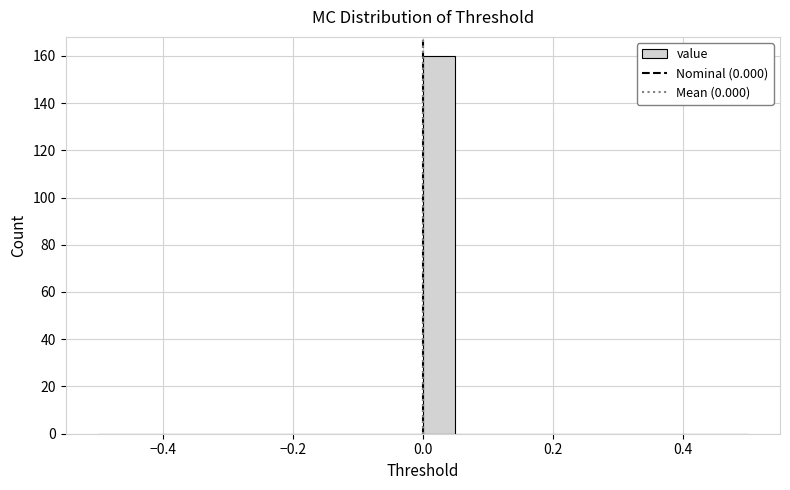

Around what value on the x-axis is the tallest bar? Give the approximate position of its centre, as read against the axis.

0.02